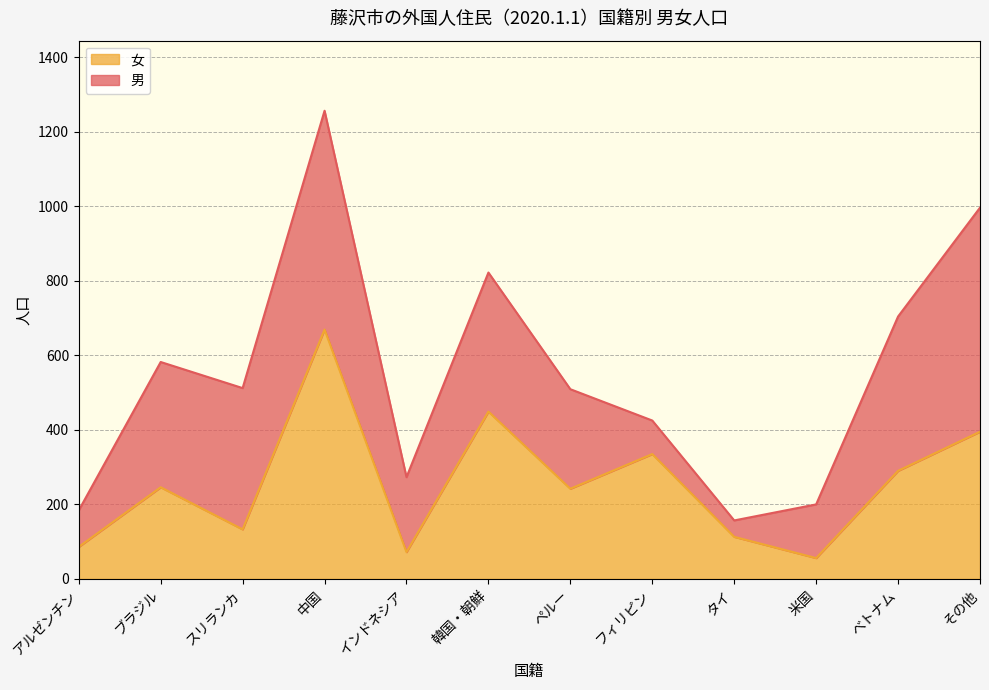

At which label is the value closest to 362?

フィリピン